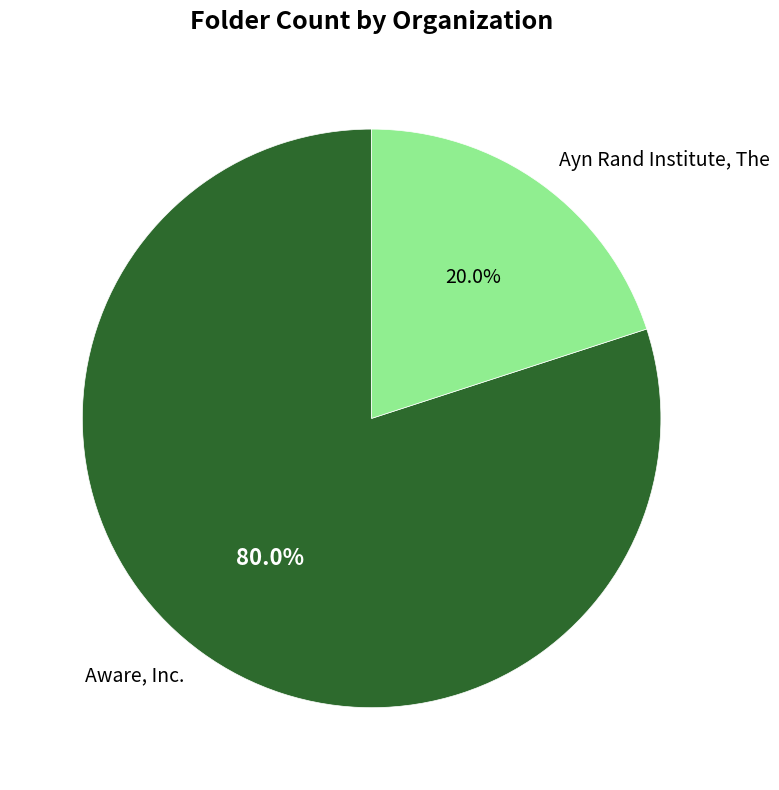

Rank the categories by value from highest to lowest.

Aware, Inc., Ayn Rand Institute, The